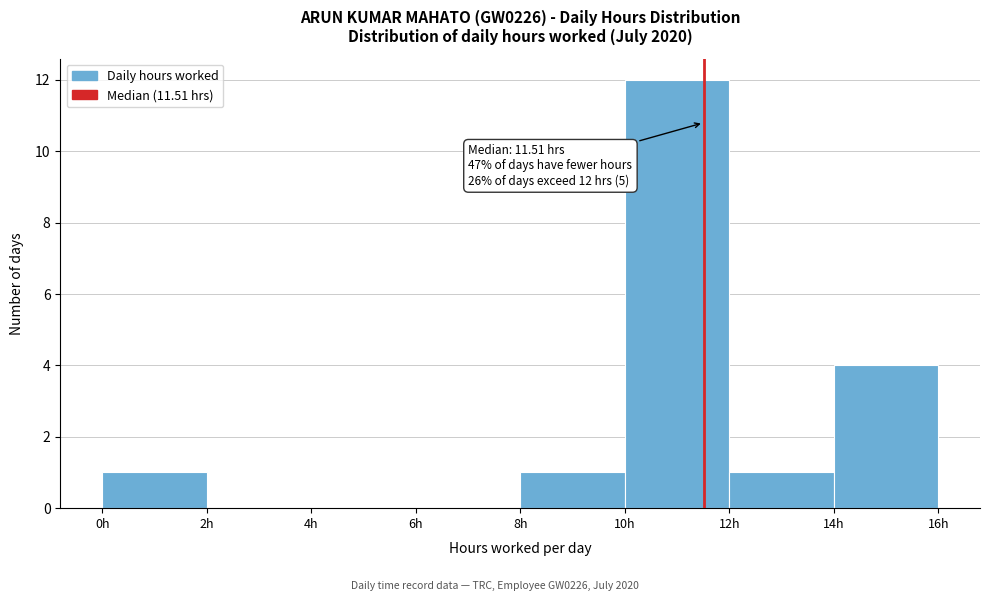

Which range on the x-axis has the tallest bar?

10 to 12